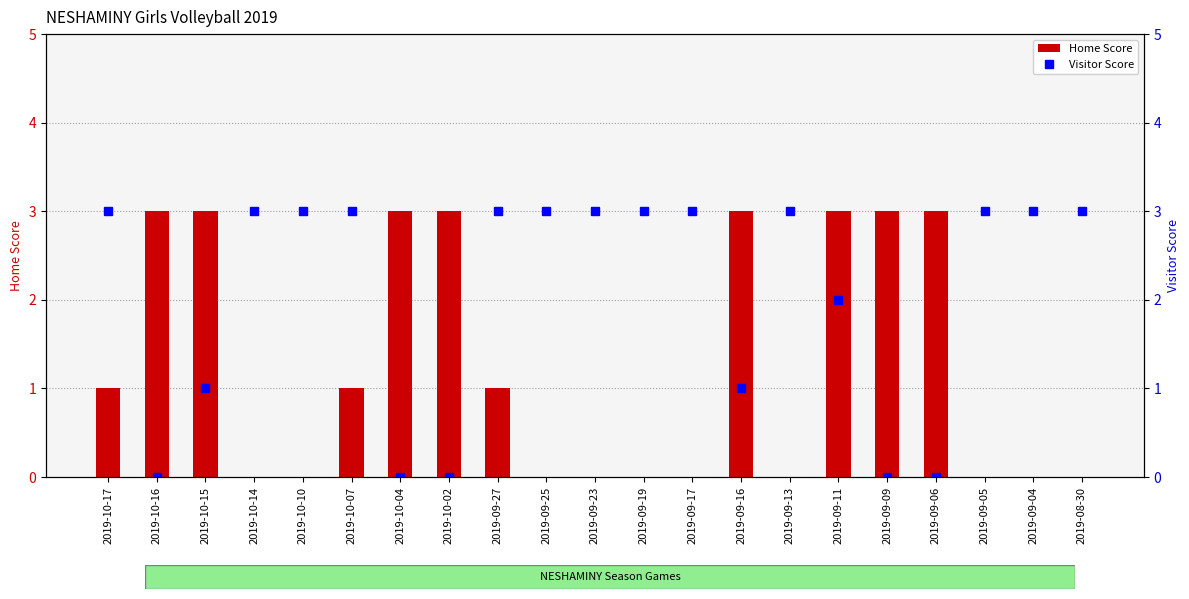

Where is Visitor Score nearest to the value 1?

2019-10-15